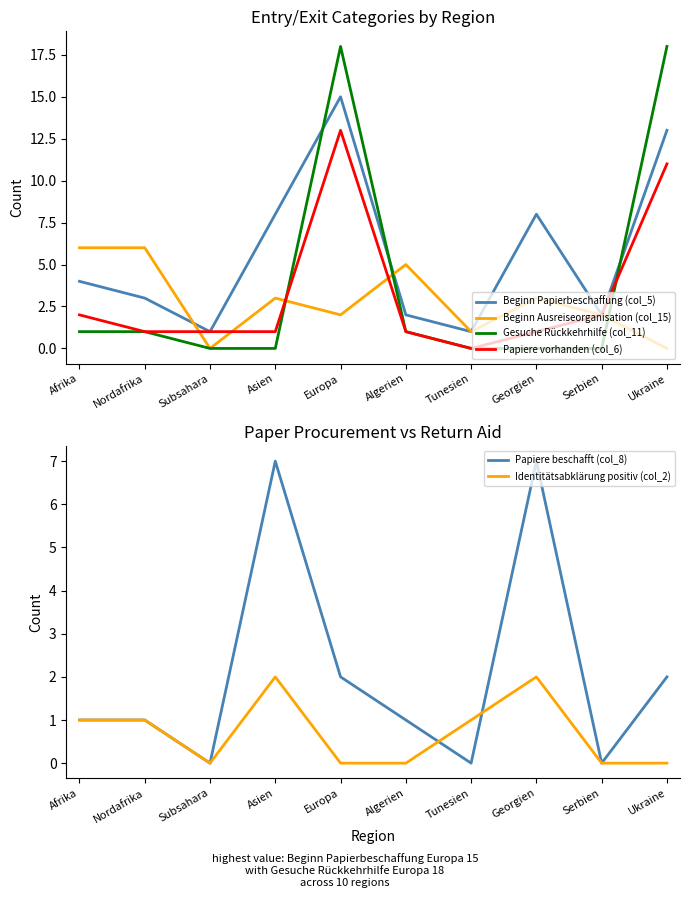

How many values in the Papiere vorhanden (col_6) series exceed 1?

4